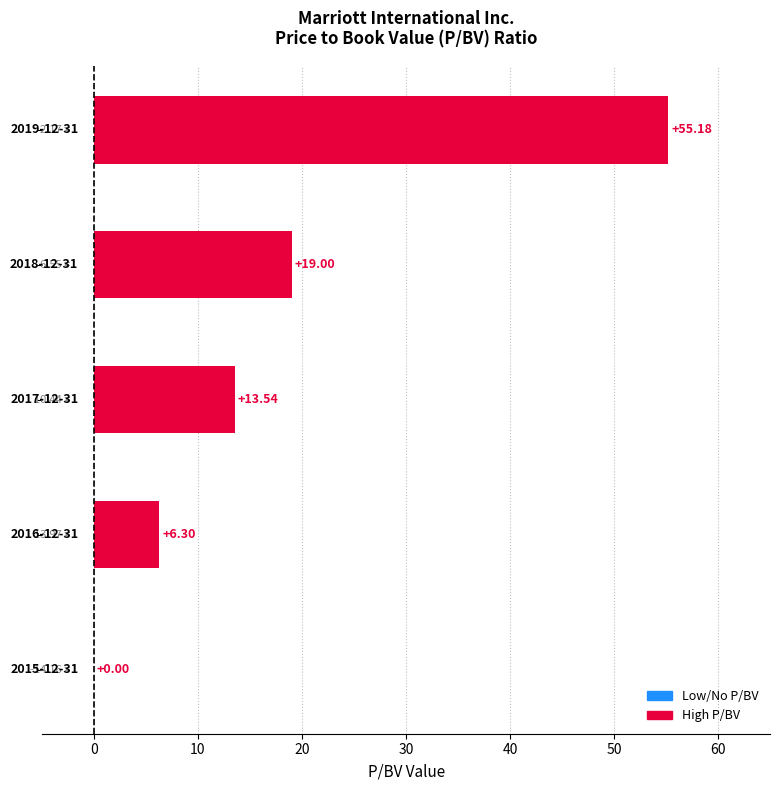

What is the sum of all values?

94.0